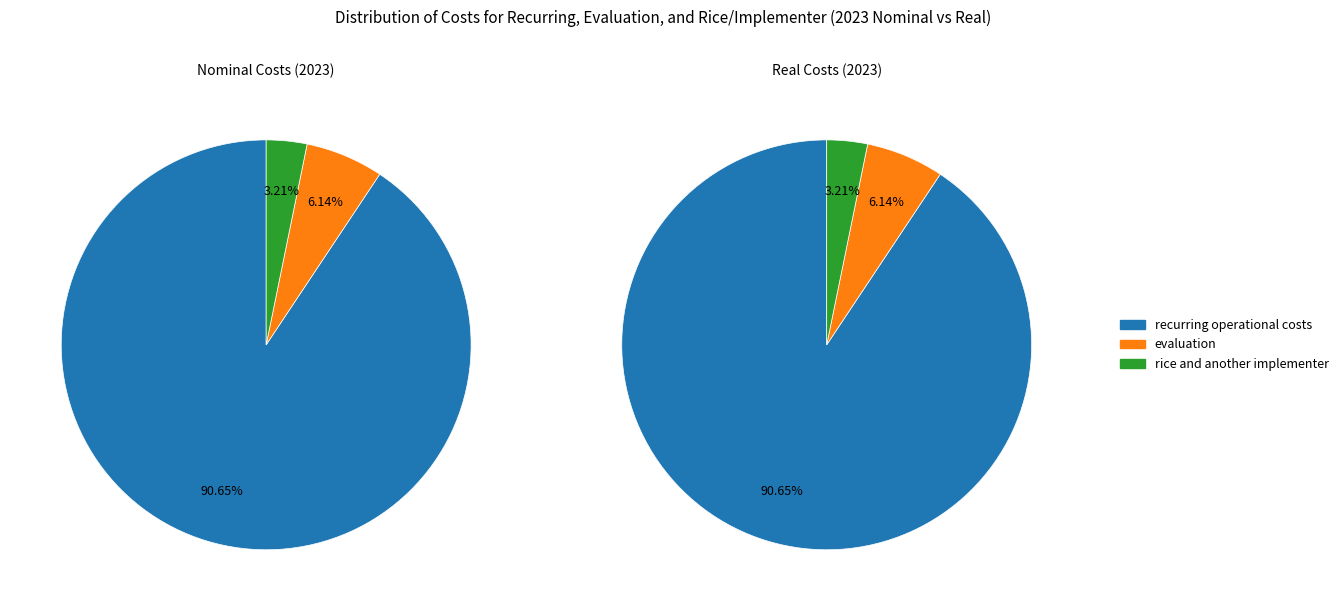

To the nearest percent, what percentage of the pie is evaluation?

6%